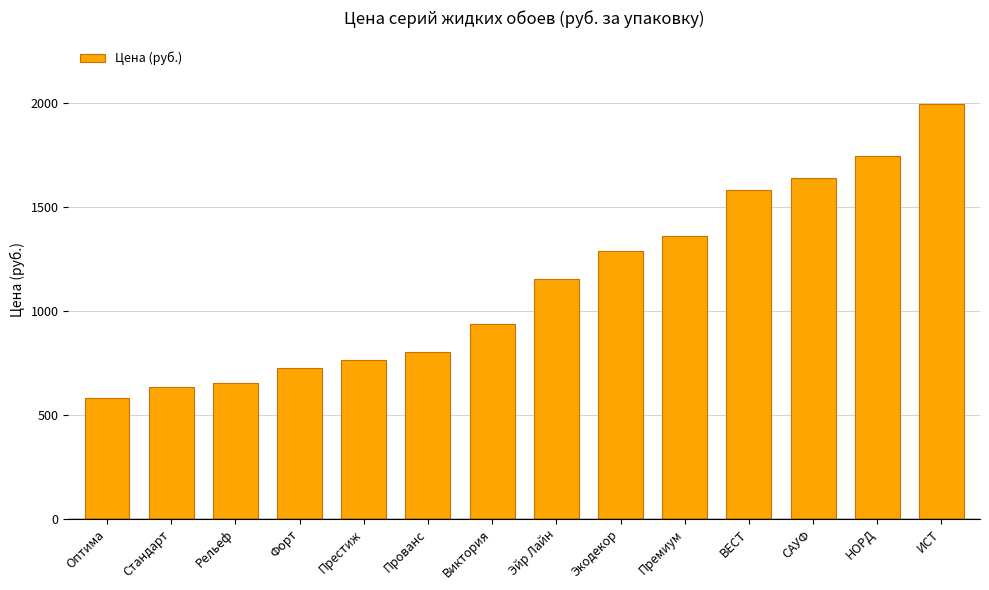

Reading right to left, transcribe all the data shown in this chart.

1995	1745	1640	1580	1360	1285	1155	935	800	765	725	655	635	580